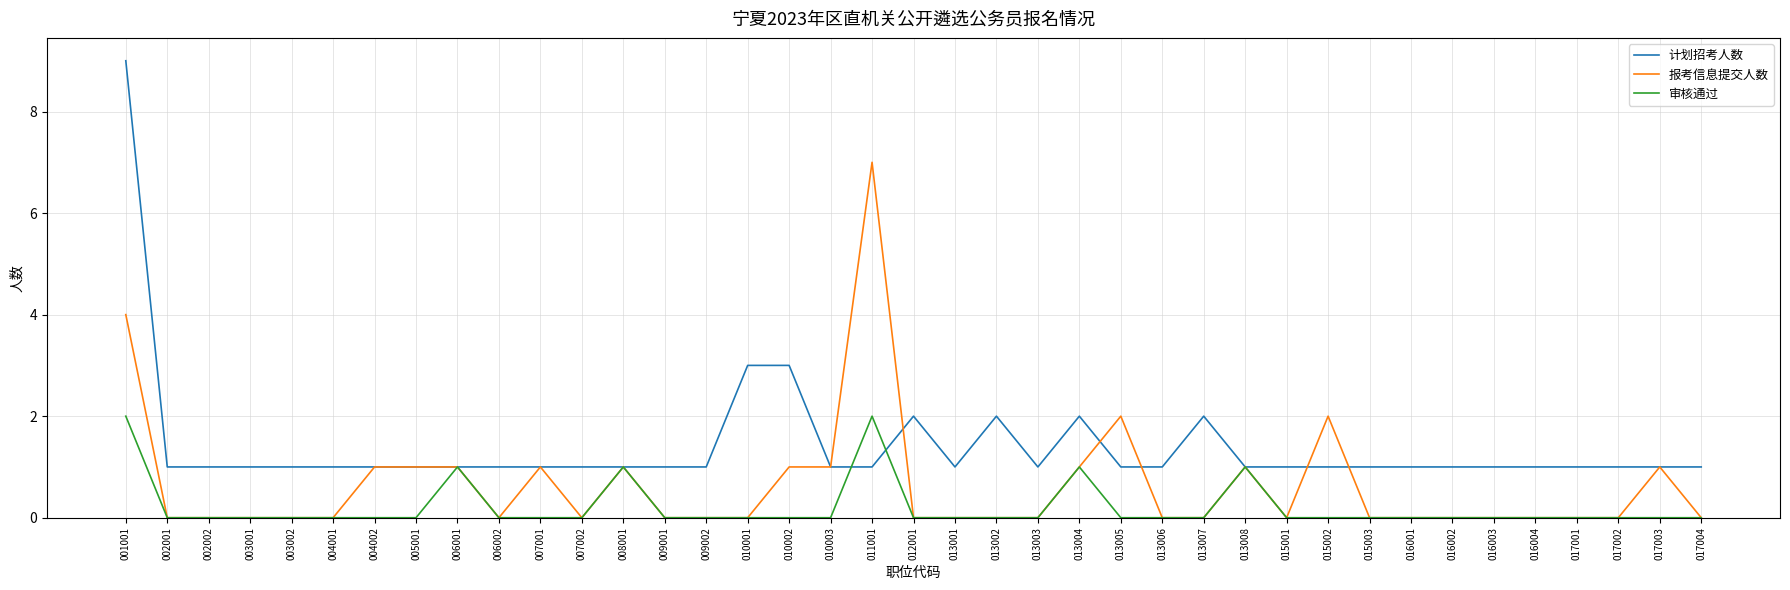

Is it true that 审核通过 equals 0 at 010003?

True